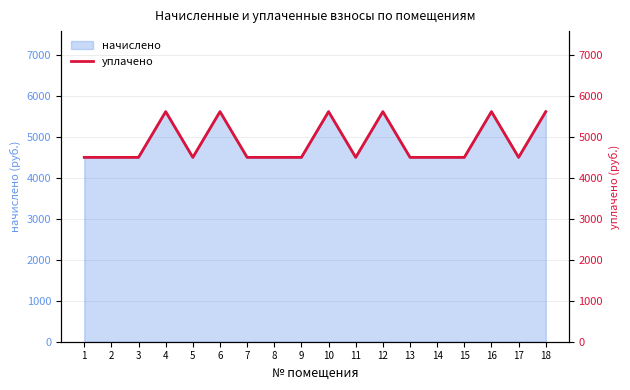

The value at 5 is 7929.9. True or false?

False